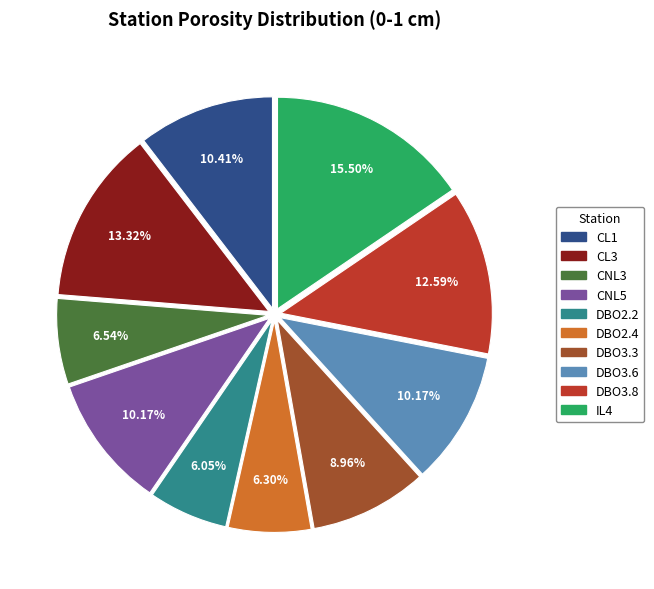

Is there any slice that represents more than half of the pie?

No